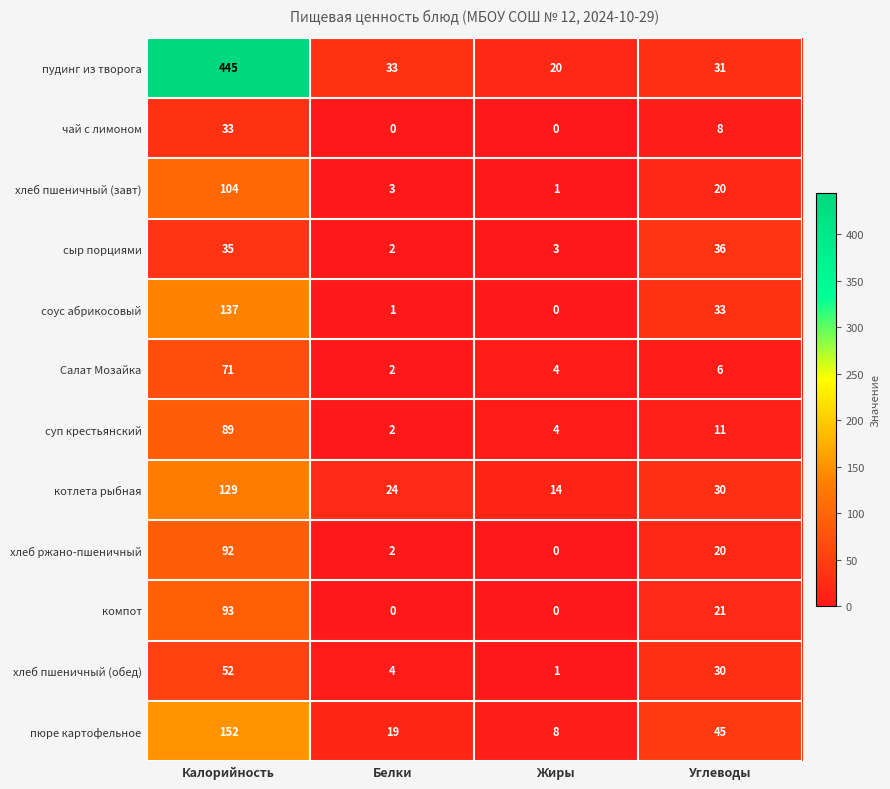

What is the sum of all сыр порциями values?

76